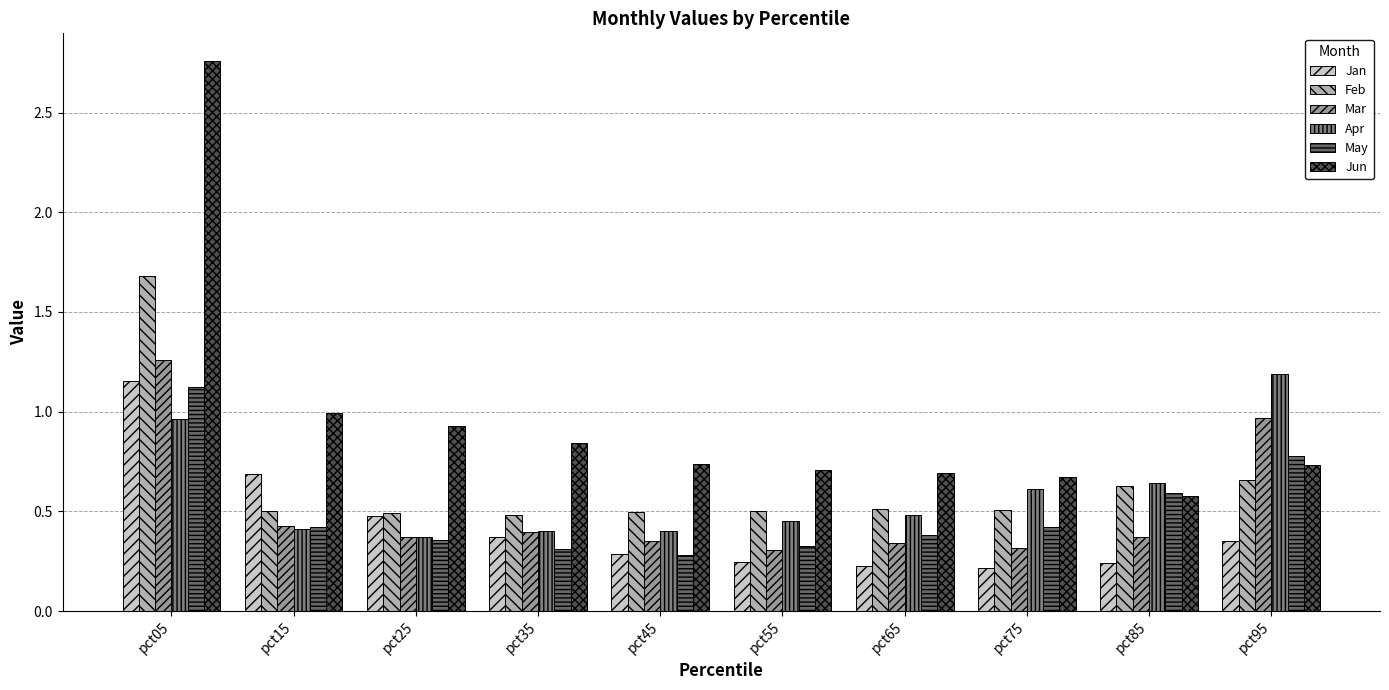

Which series has the widest spread of values?

Jun